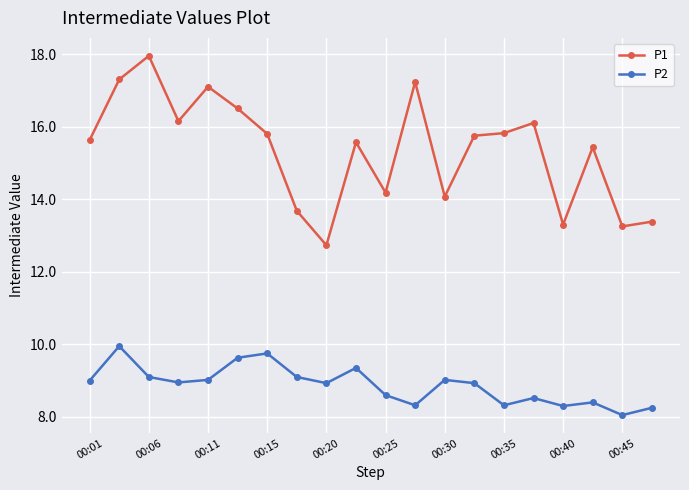

What is the value of the P2 point at the 16th from the left?

8.5